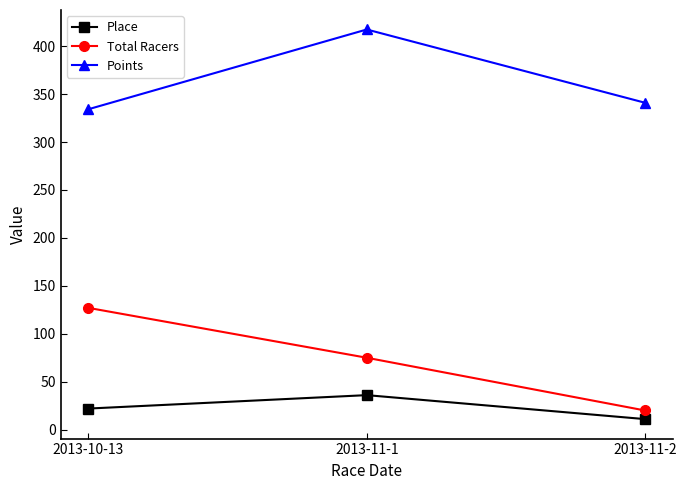

What is the greatest value displayed?

417.4